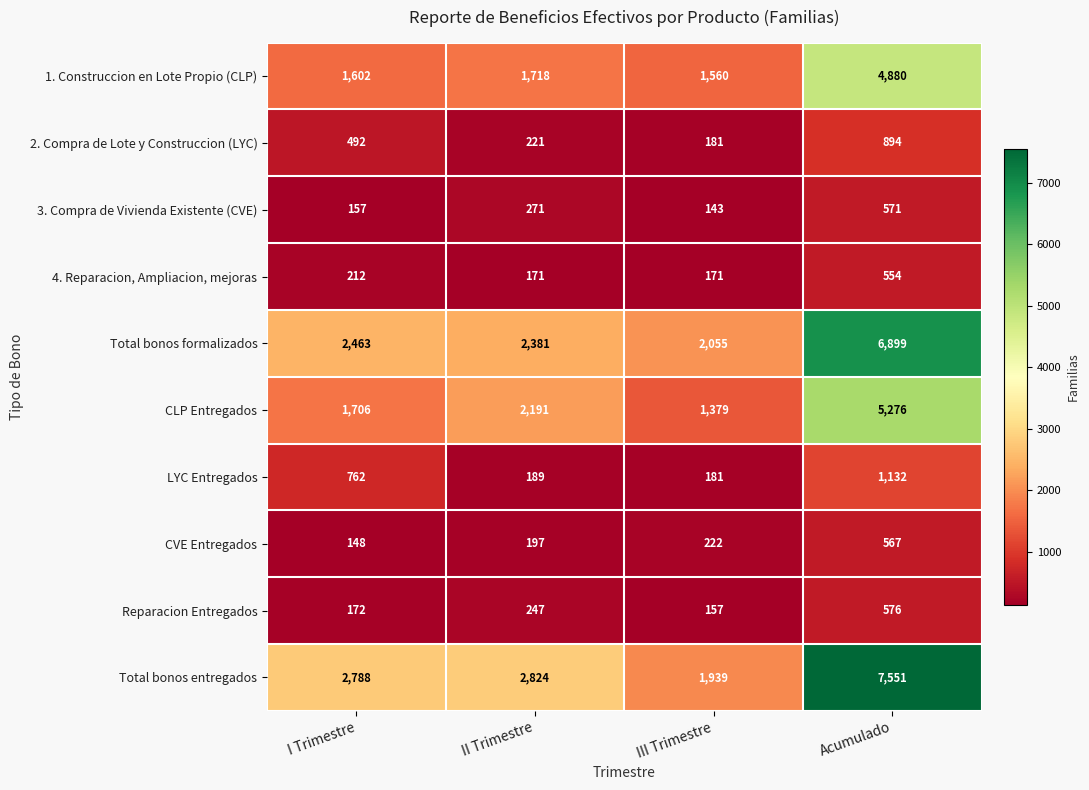

How many distinct data groups are displayed?

10